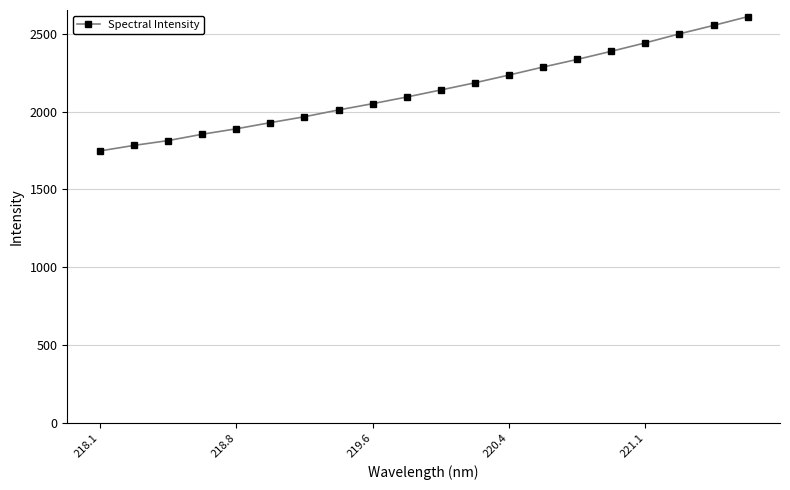

How many data points are above 2138?

10